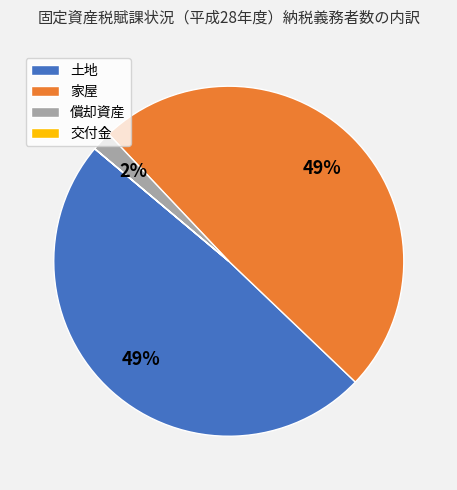

Is there any slice that represents more than half of the pie?

No